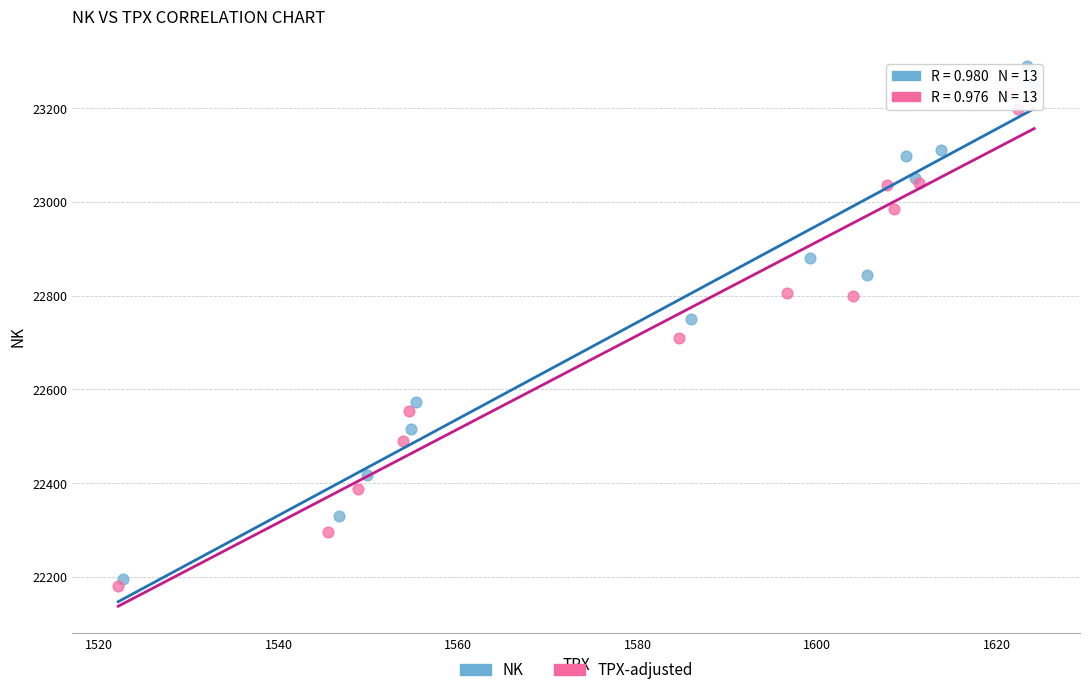

What are all the series names shown in the legend?

NK, TPX-adjusted